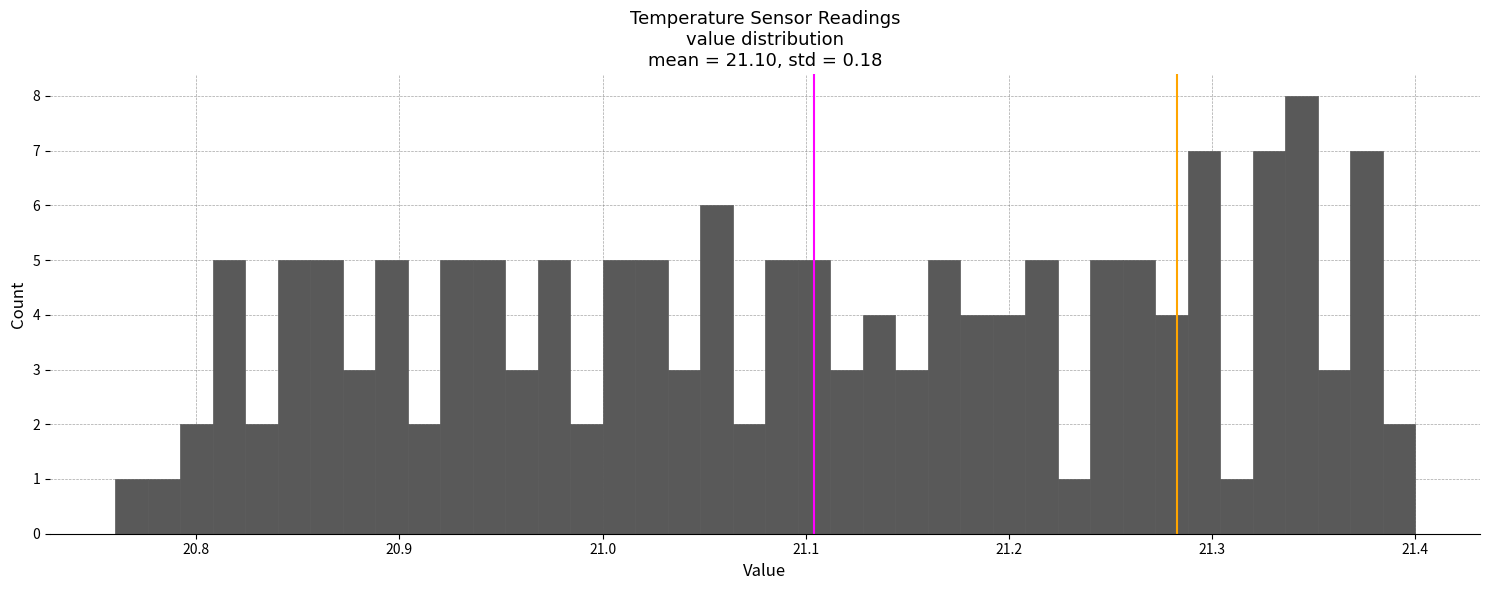

Read against the x-axis, roughly where is the centre of the tallest bar?

21.34